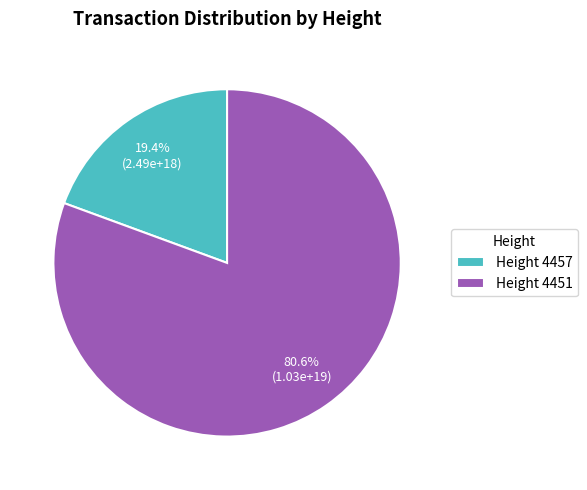

Is there a majority slice in this chart?

Yes